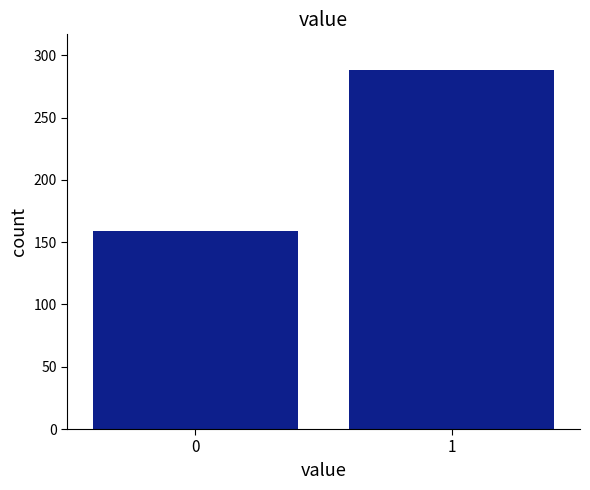

Reading left to right, list all the values displayed in this chart.

0=159	1=288